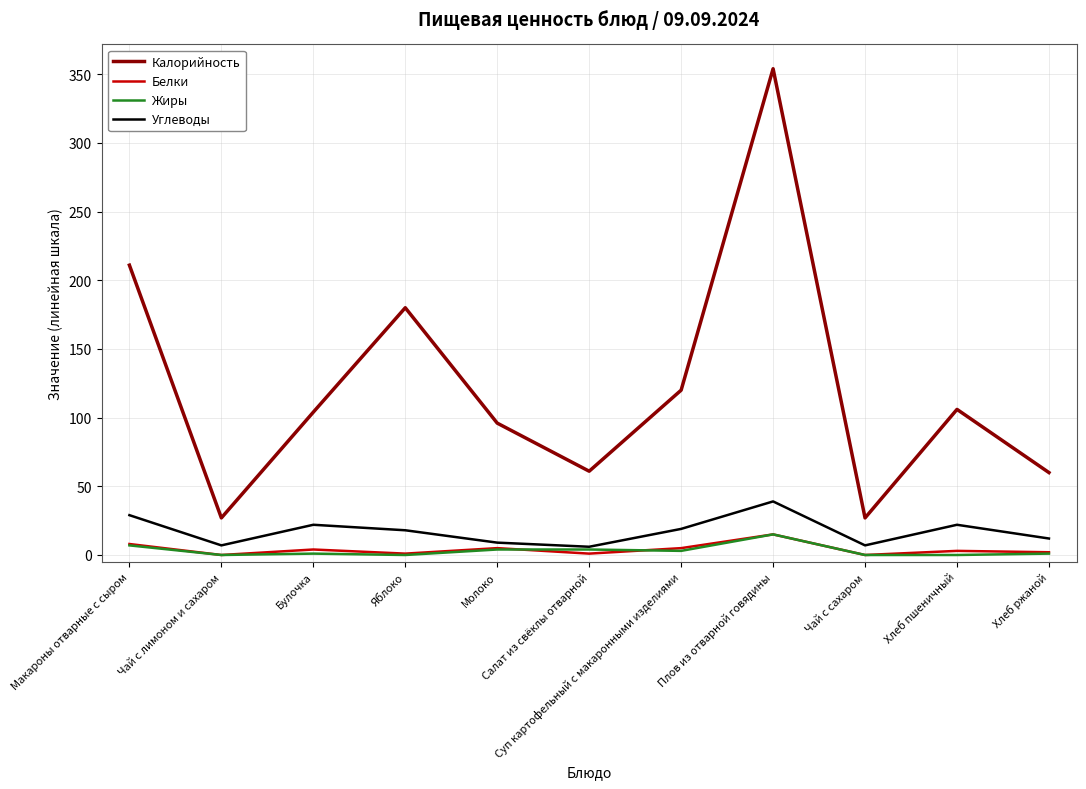

True or false: Калорийность and Углеводы cross at least once.

False